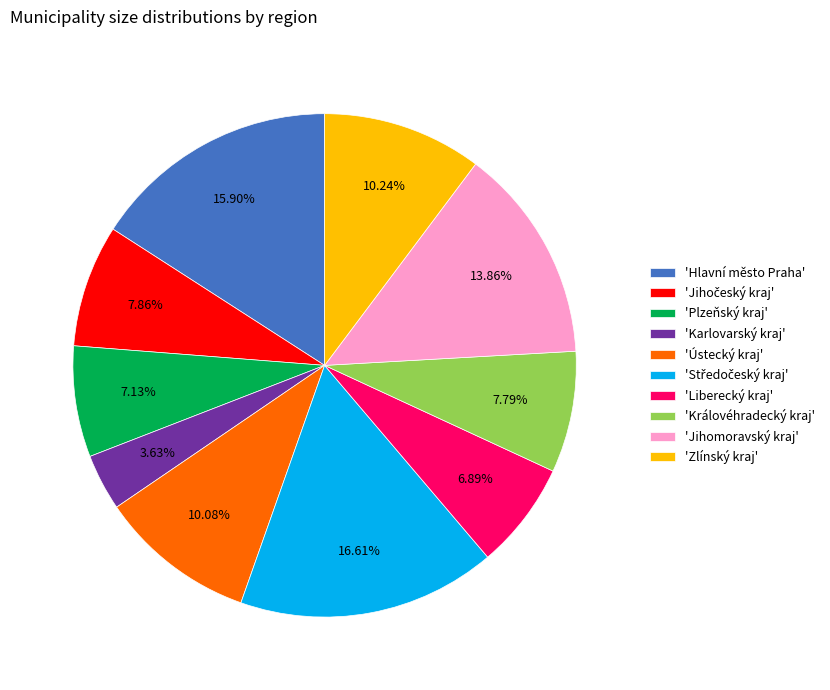

Which slice is the smallest?

'Karlovarský kraj'